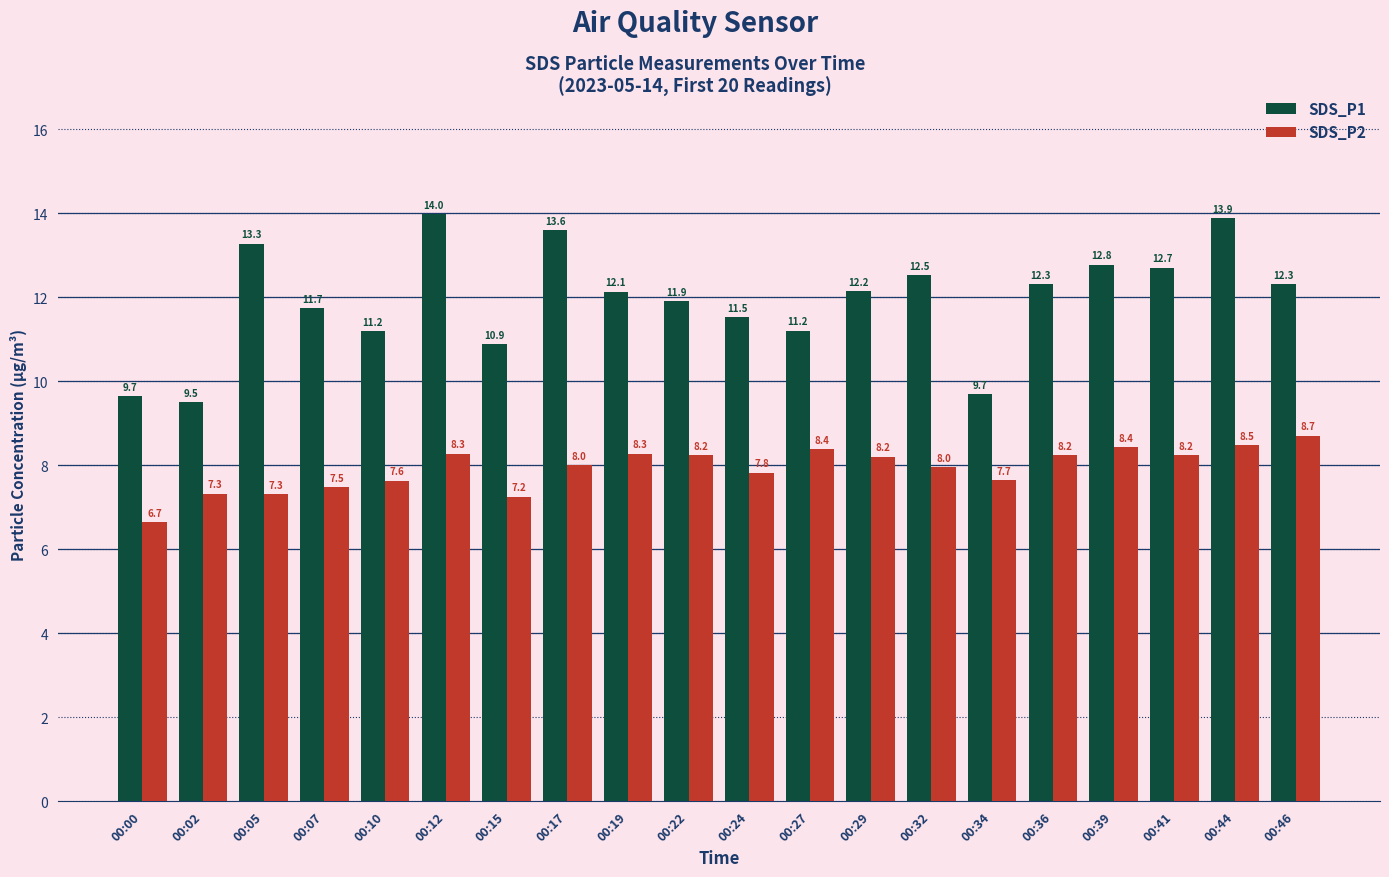

How many series are shown in this chart?

2